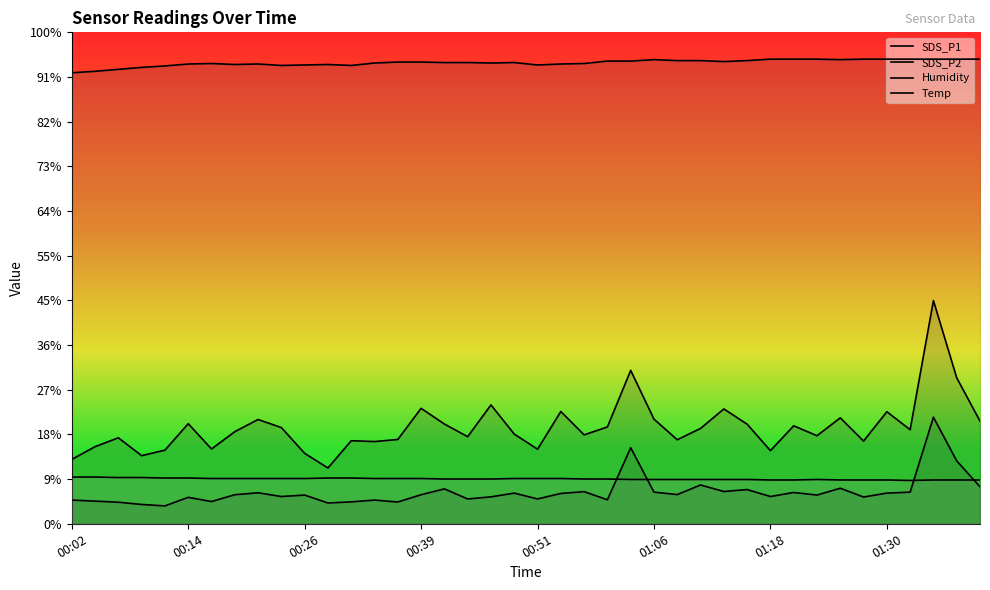

At which category does Temp reach its first local valley?

36